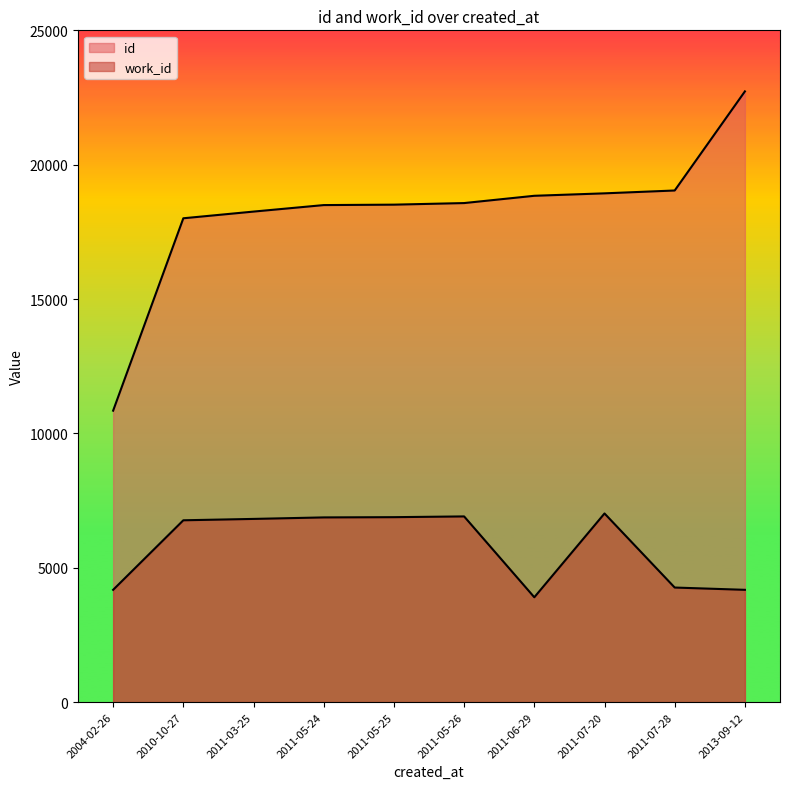

The work_id series shows 4178 at 2004-02-26. True or false?

True